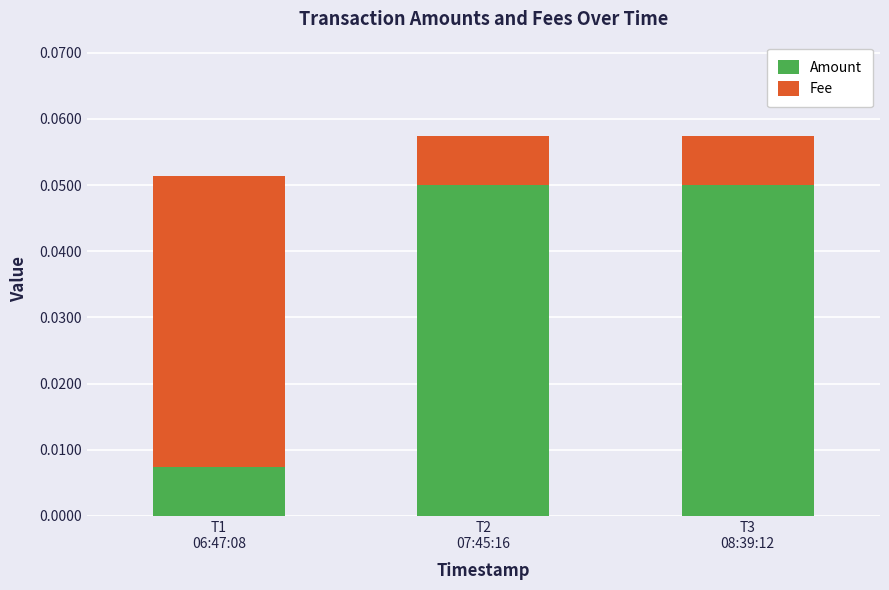

Count the Amount values in the range 0 to 1.

3